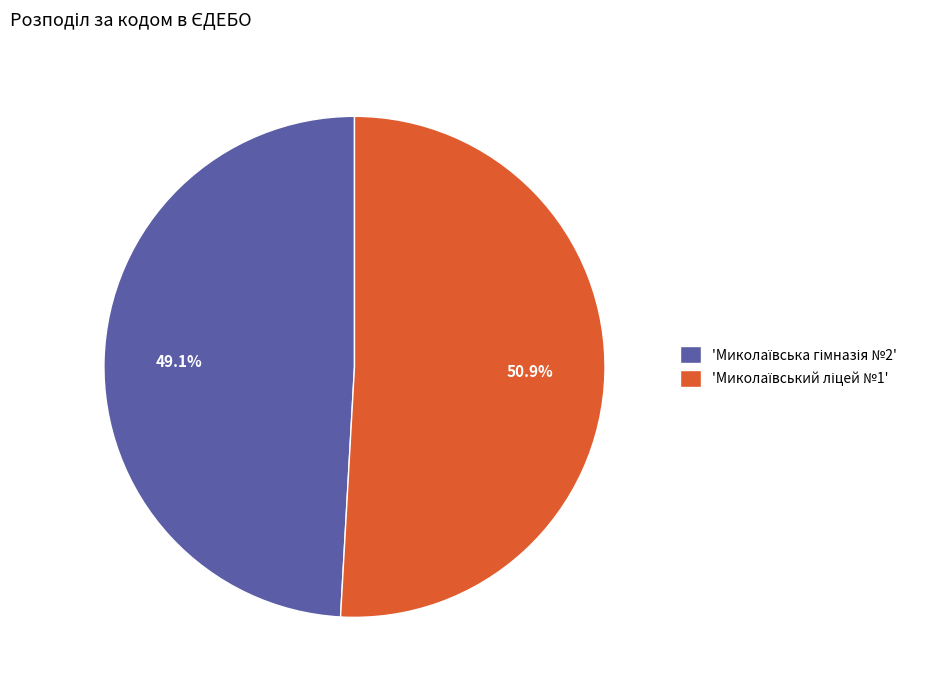

Does any single category account for the majority?

Yes